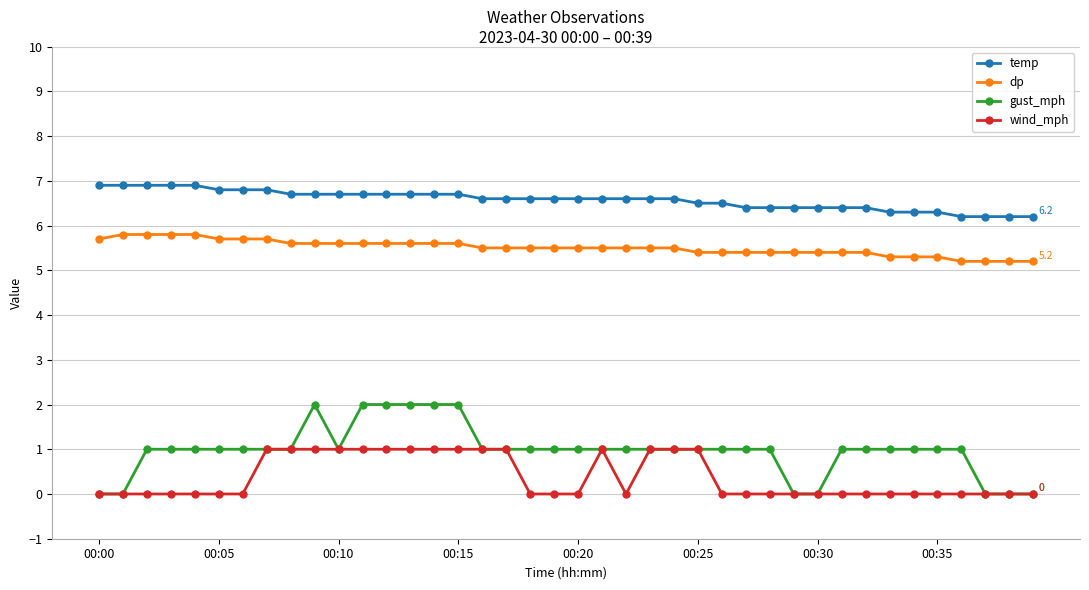

True or false: temp and wind_mph intersect in this chart.

False